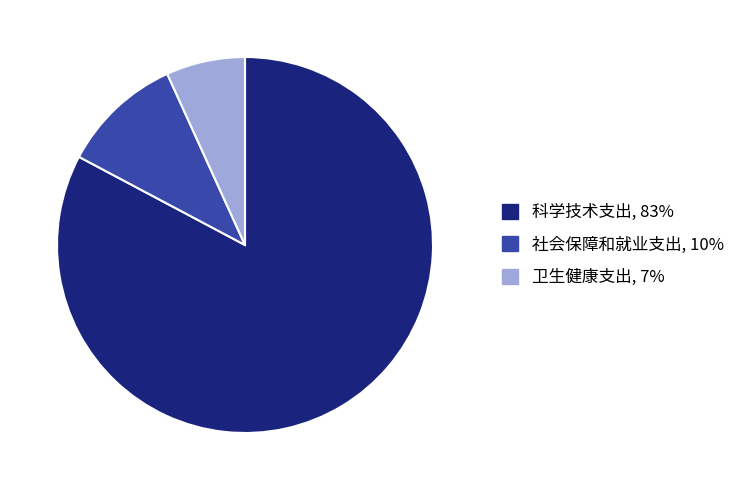

Which slice represents more than half of the pie?

科学技术支出